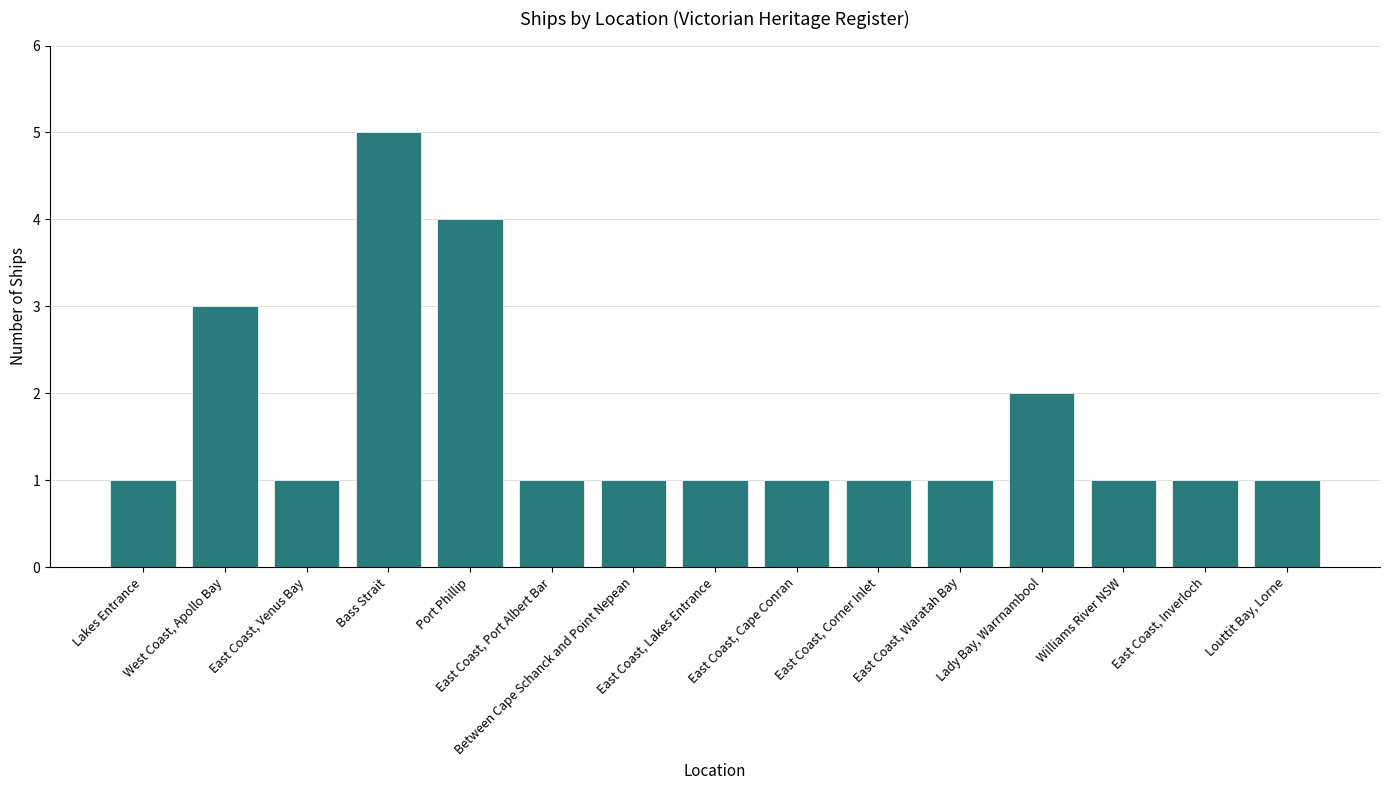

What is the ratio of the value at Lady Bay, Warrnambool to the value at East Coast, Corner Inlet?

2.0